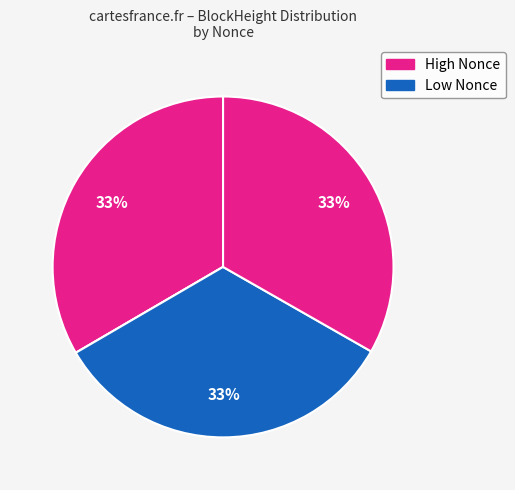

How many slices are in this pie chart?

5